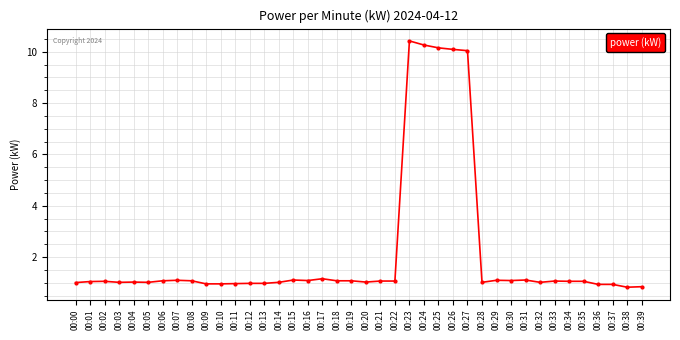

How many lines are shown in the chart?

1